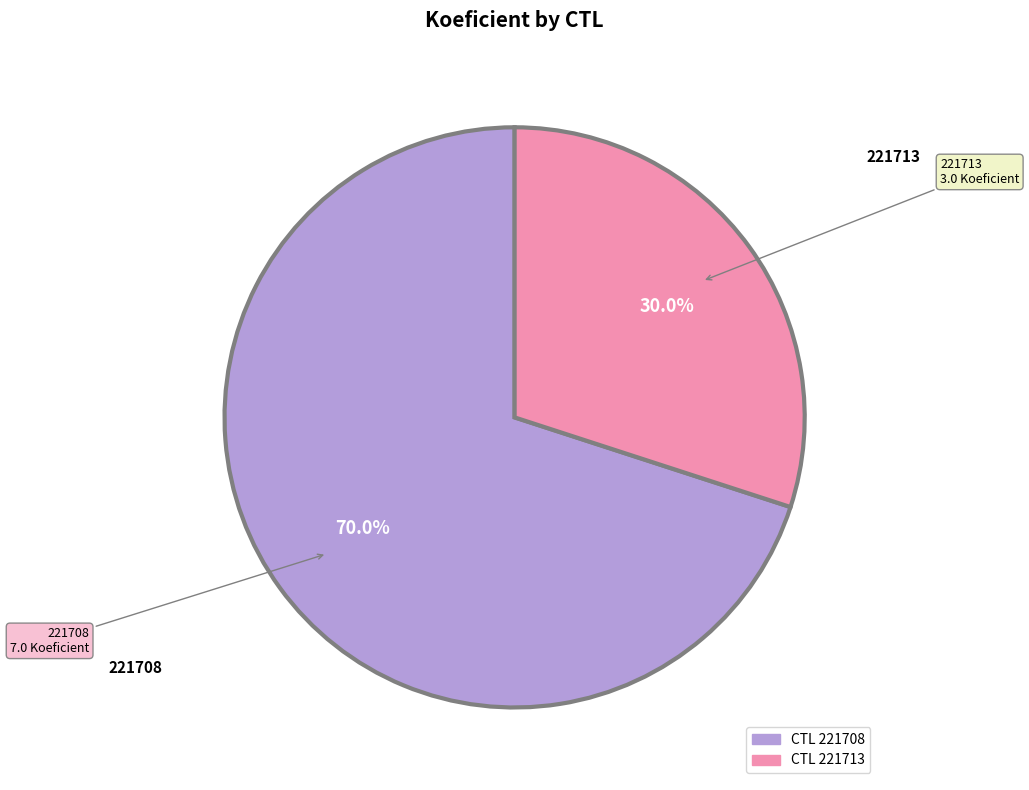

Does any single category account for the majority?

Yes